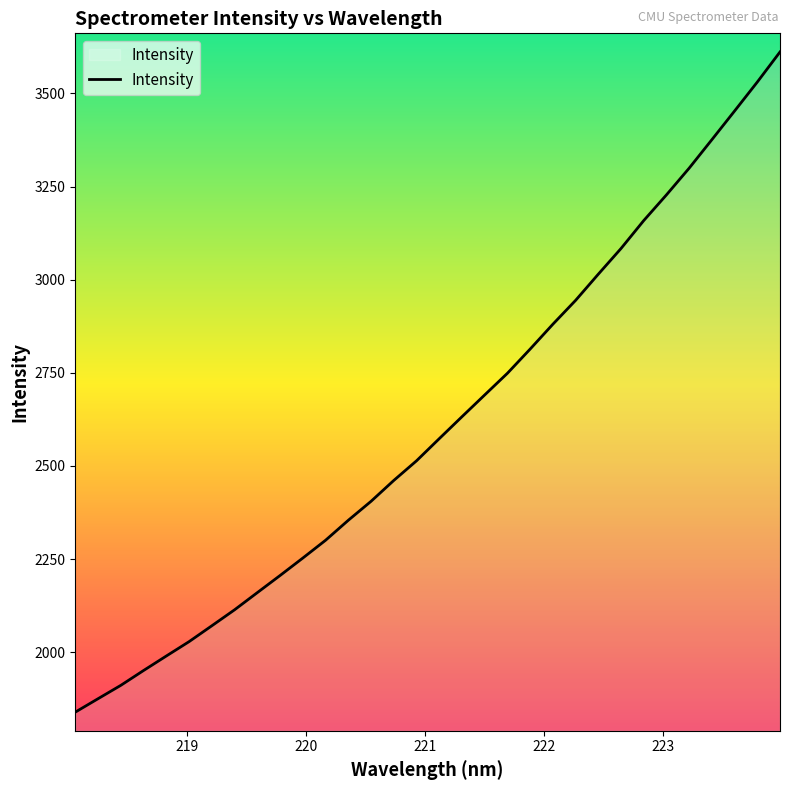

What is the minimum value shown in the chart?

1839.0